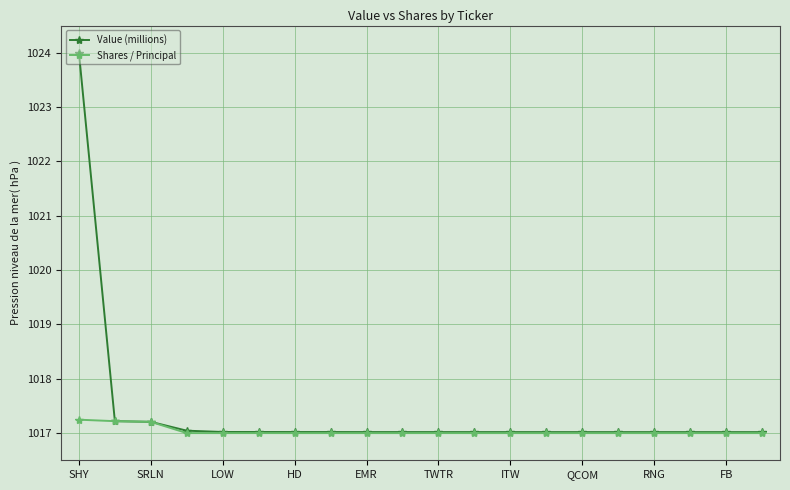

Which series has the largest total across all categories?

Value (millions)